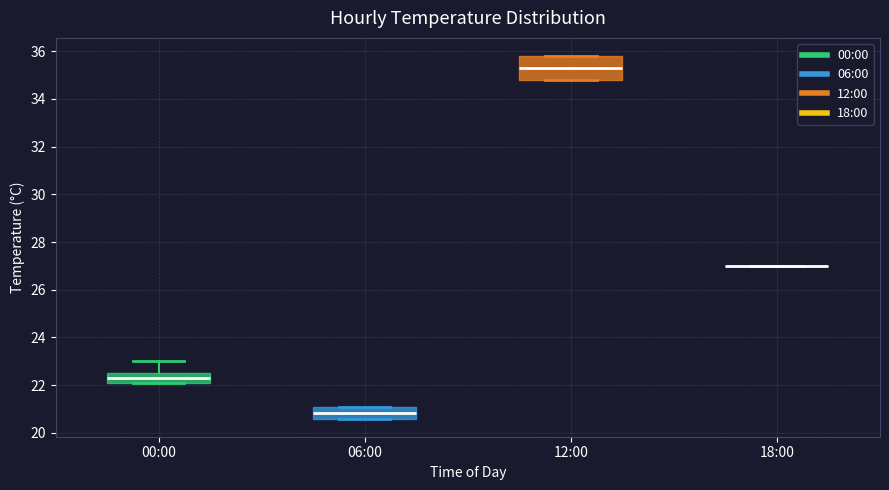

Reading left to right, read every box against the y-axis: the position of its median line, the range the box covers, and the ends of its whiskers. The values are not printed on the chart, so give them approximately, as read against the axis.

00:00: median 22.4, box 22.2 to 22.6, whiskers 22.2 to 23.0
06:00: median 20.8, box 20.6 to 21.2, whiskers 20.6 to 21.2
12:00: median 35.4, box 34.8 to 35.8, whiskers 34.8 to 35.8
18:00: box collapsed to a line at 27.0, whiskers 27.0 to 27.0